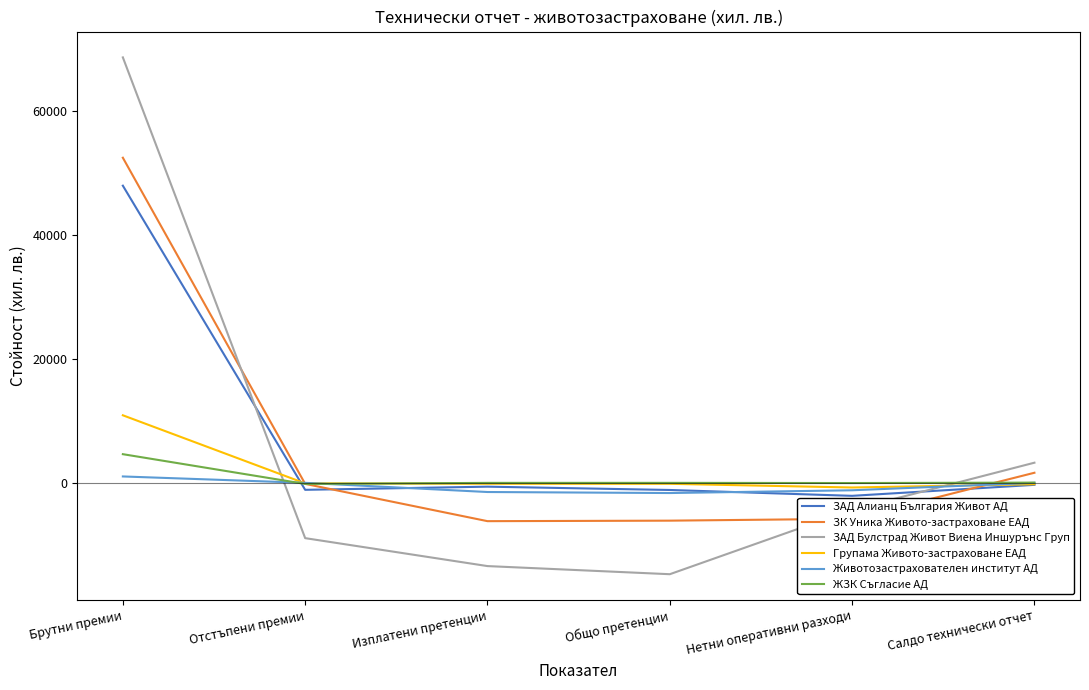

Does the chart display data point markers on the line(s)?

No